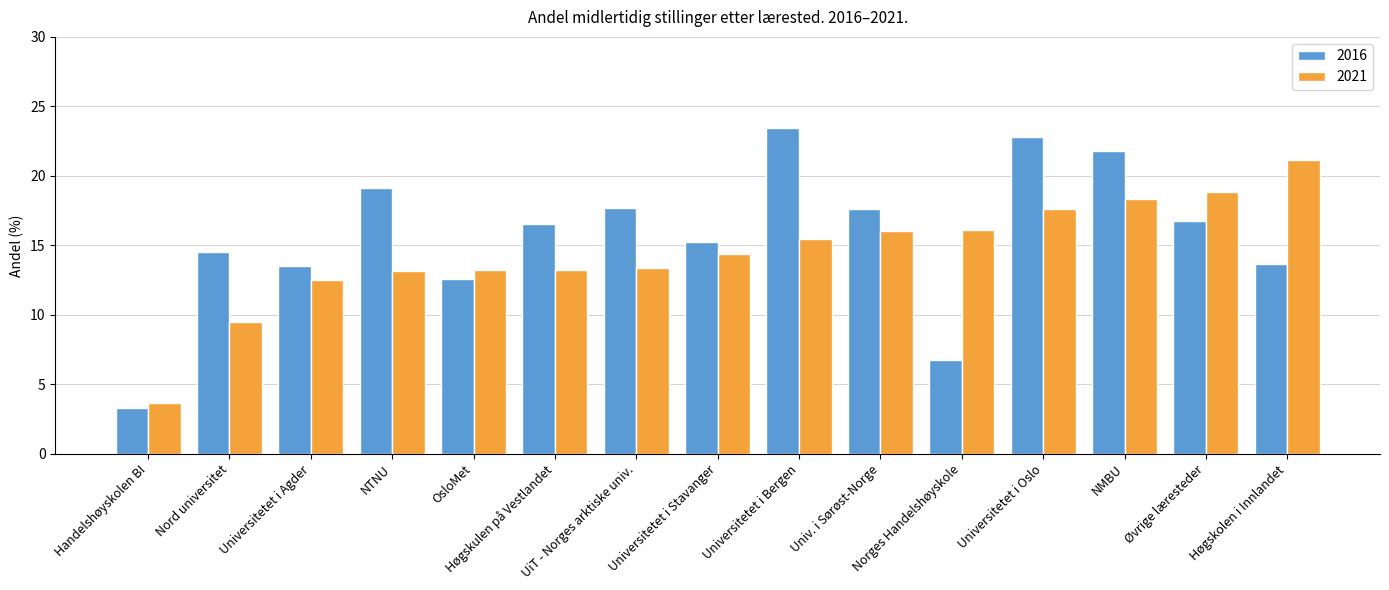

Which label corresponds to the largest value in the chart?

Universitetet i Bergen